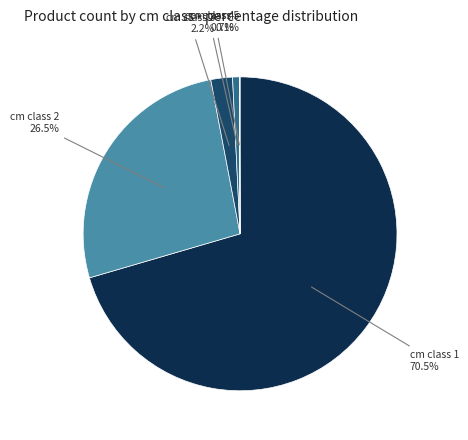

What percentage do cm class 4 and cm class 3 together represent?

2.9%